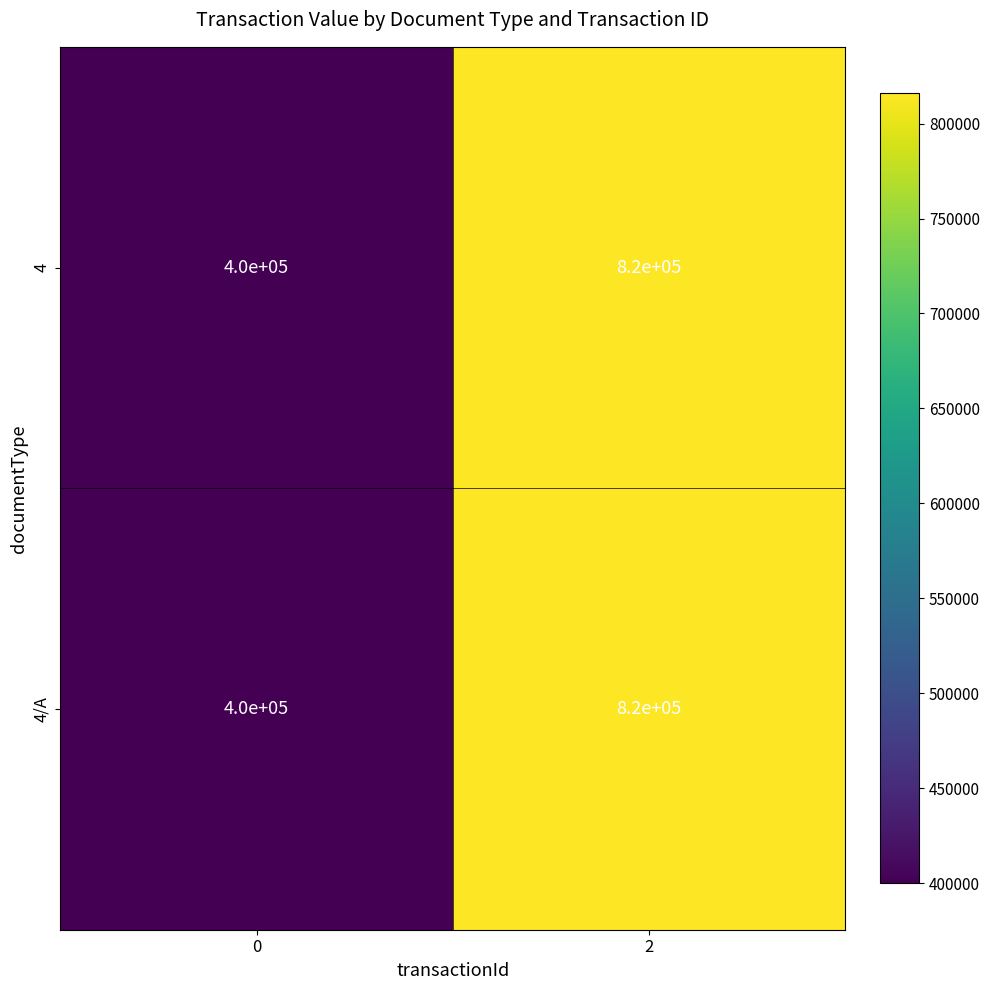

How many data points does each series have?

2